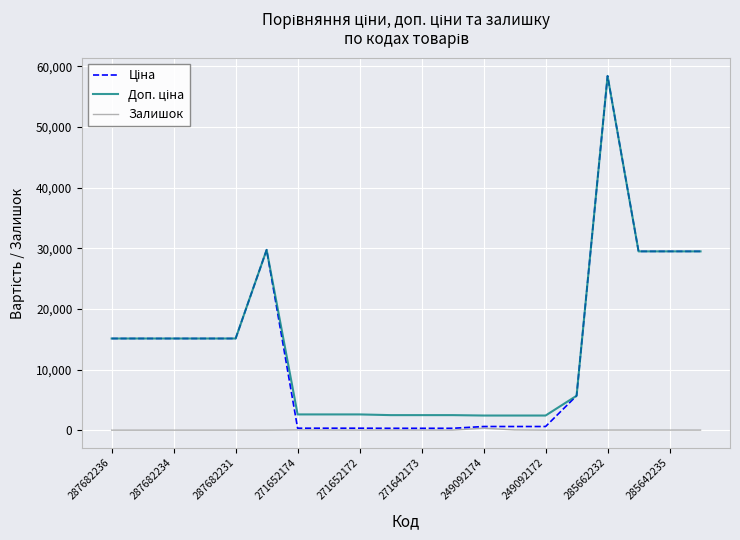

Does the chart have visible grid lines?

Yes